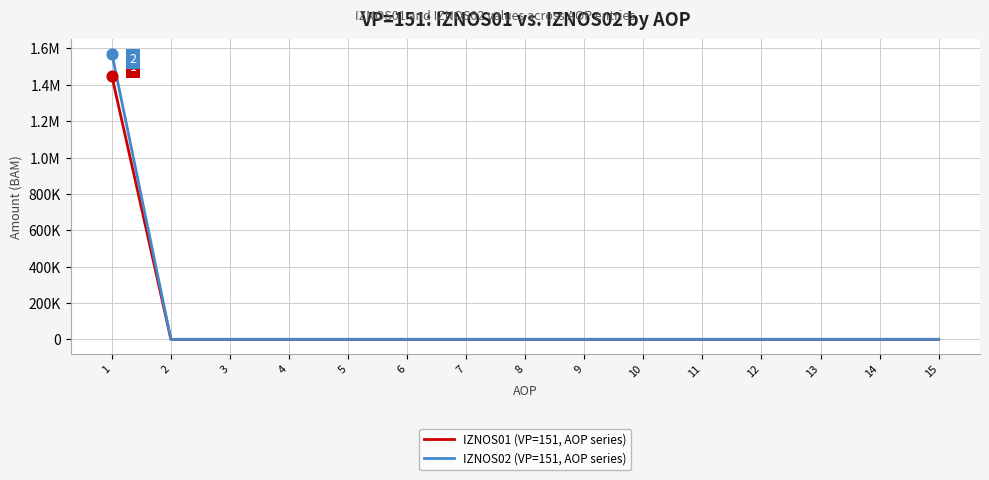

Is the value of IZNOS02 (VP=151, AOP series) at 11 greater than the value of IZNOS01 (VP=151, AOP series) at 1?

No